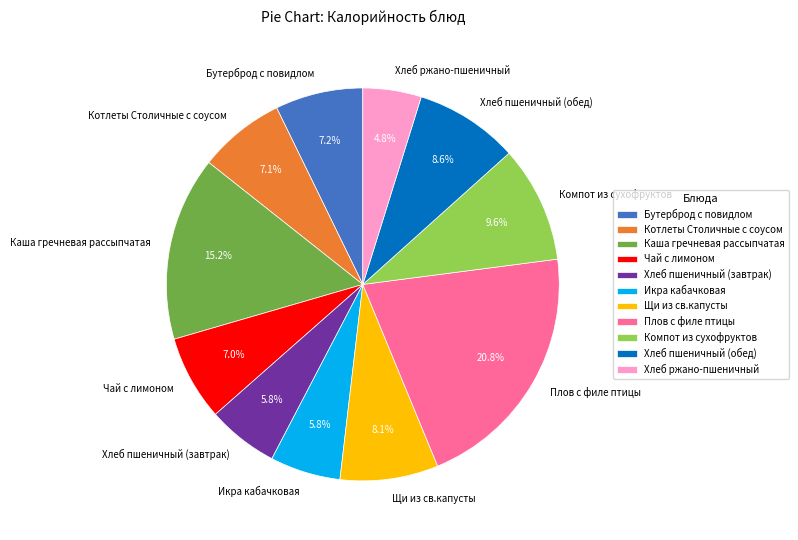

Which has a higher value, Хлеб пшеничный (обед) or Чай с лимоном?

Хлеб пшеничный (обед)